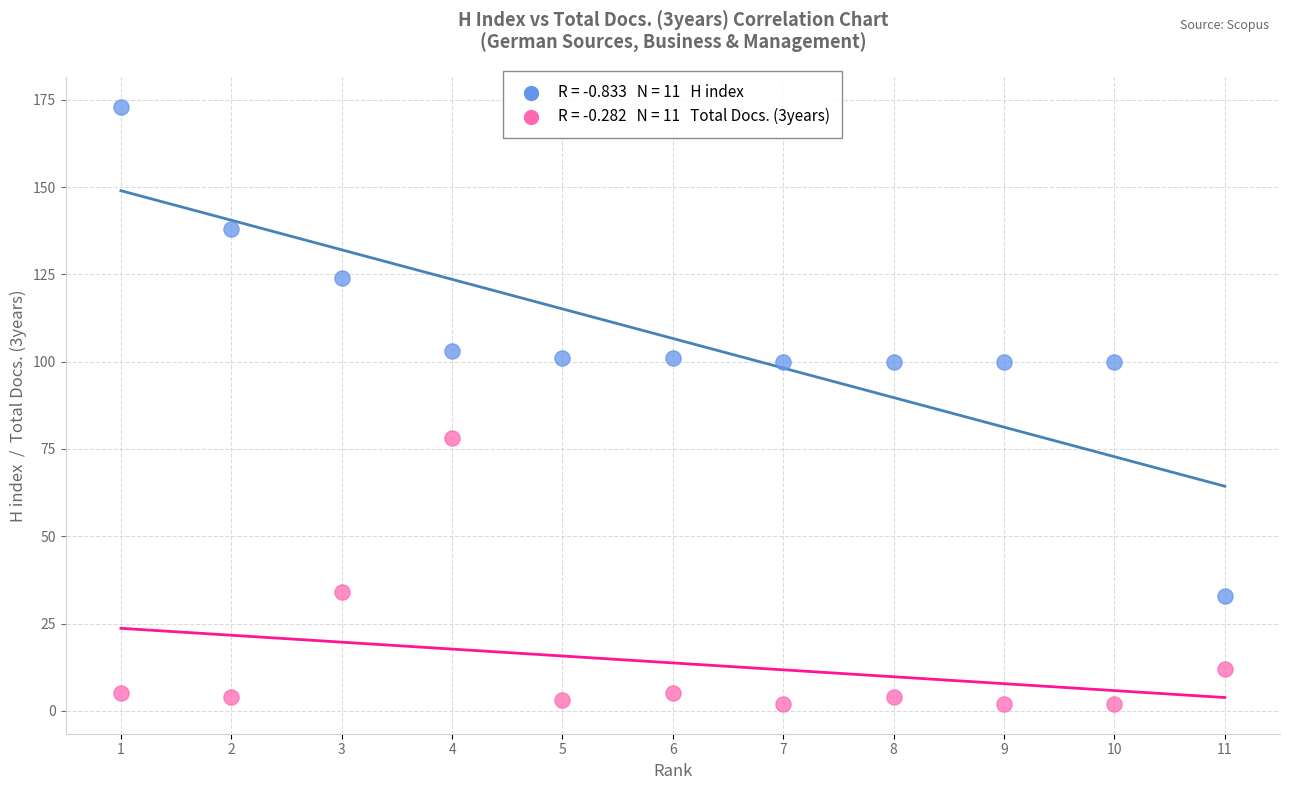

Across all data points, what is the range of Y values (max minus min)?

171